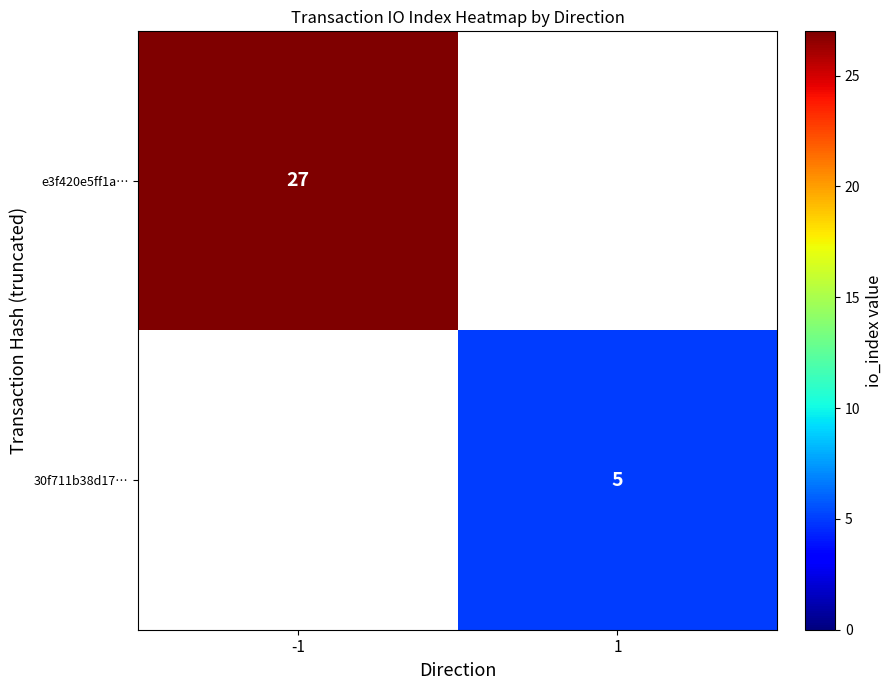

What is the smallest value displayed?

5.0